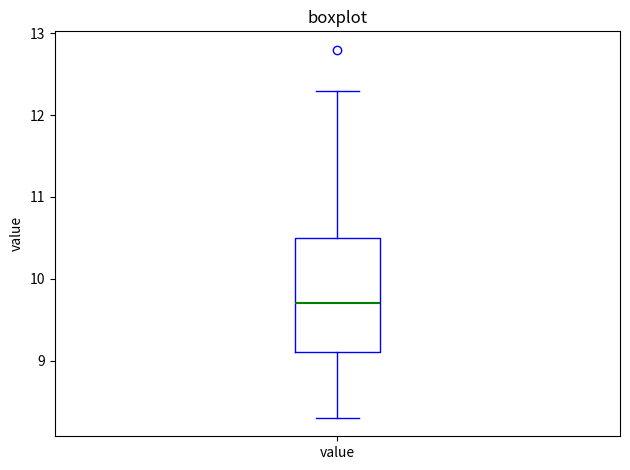

Where does the upper whisker of the box for value end on the y-axis? The values are not printed on the chart, so give them approximately, as read against the axis.

12.3